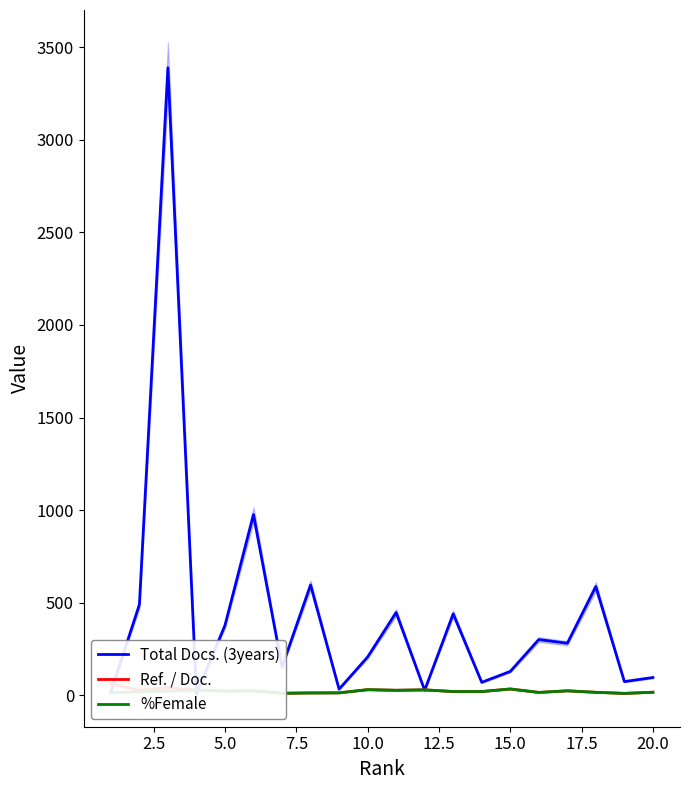

Is it true that %Female equals 6.7 at 20.0?

False